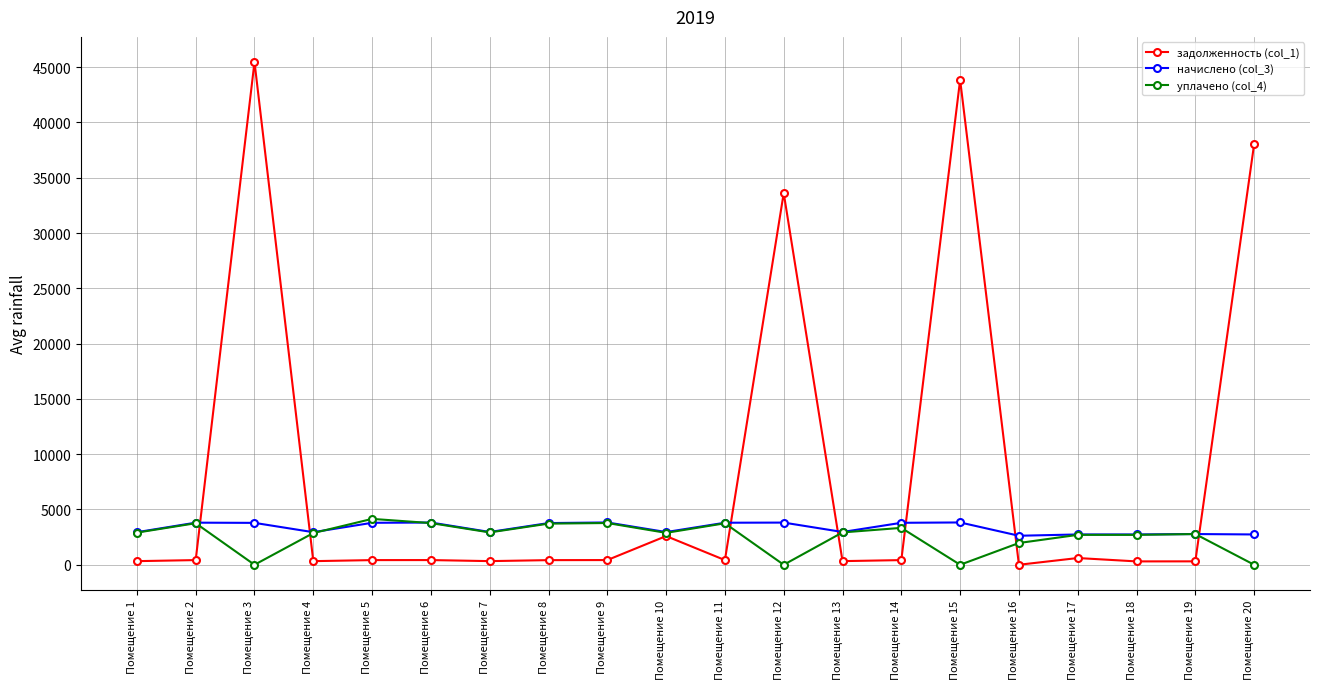

Does the chart display data point markers on the line(s)?

Yes